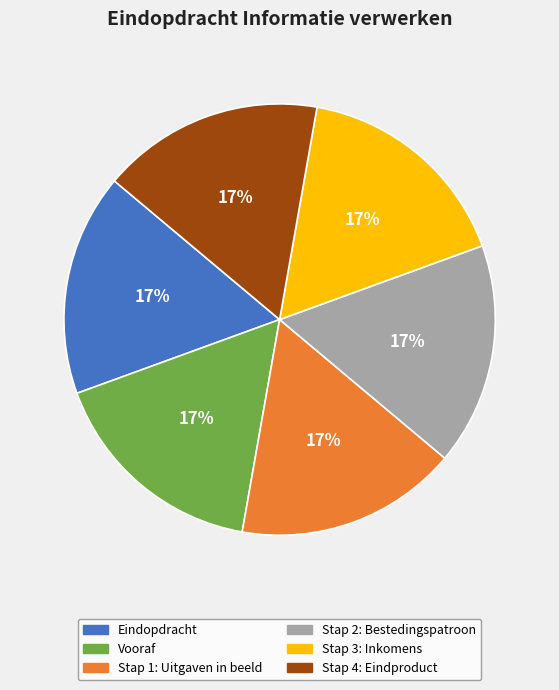

Is it true that Stap 2: Bestedingspatroon is 17% of the pie?

True